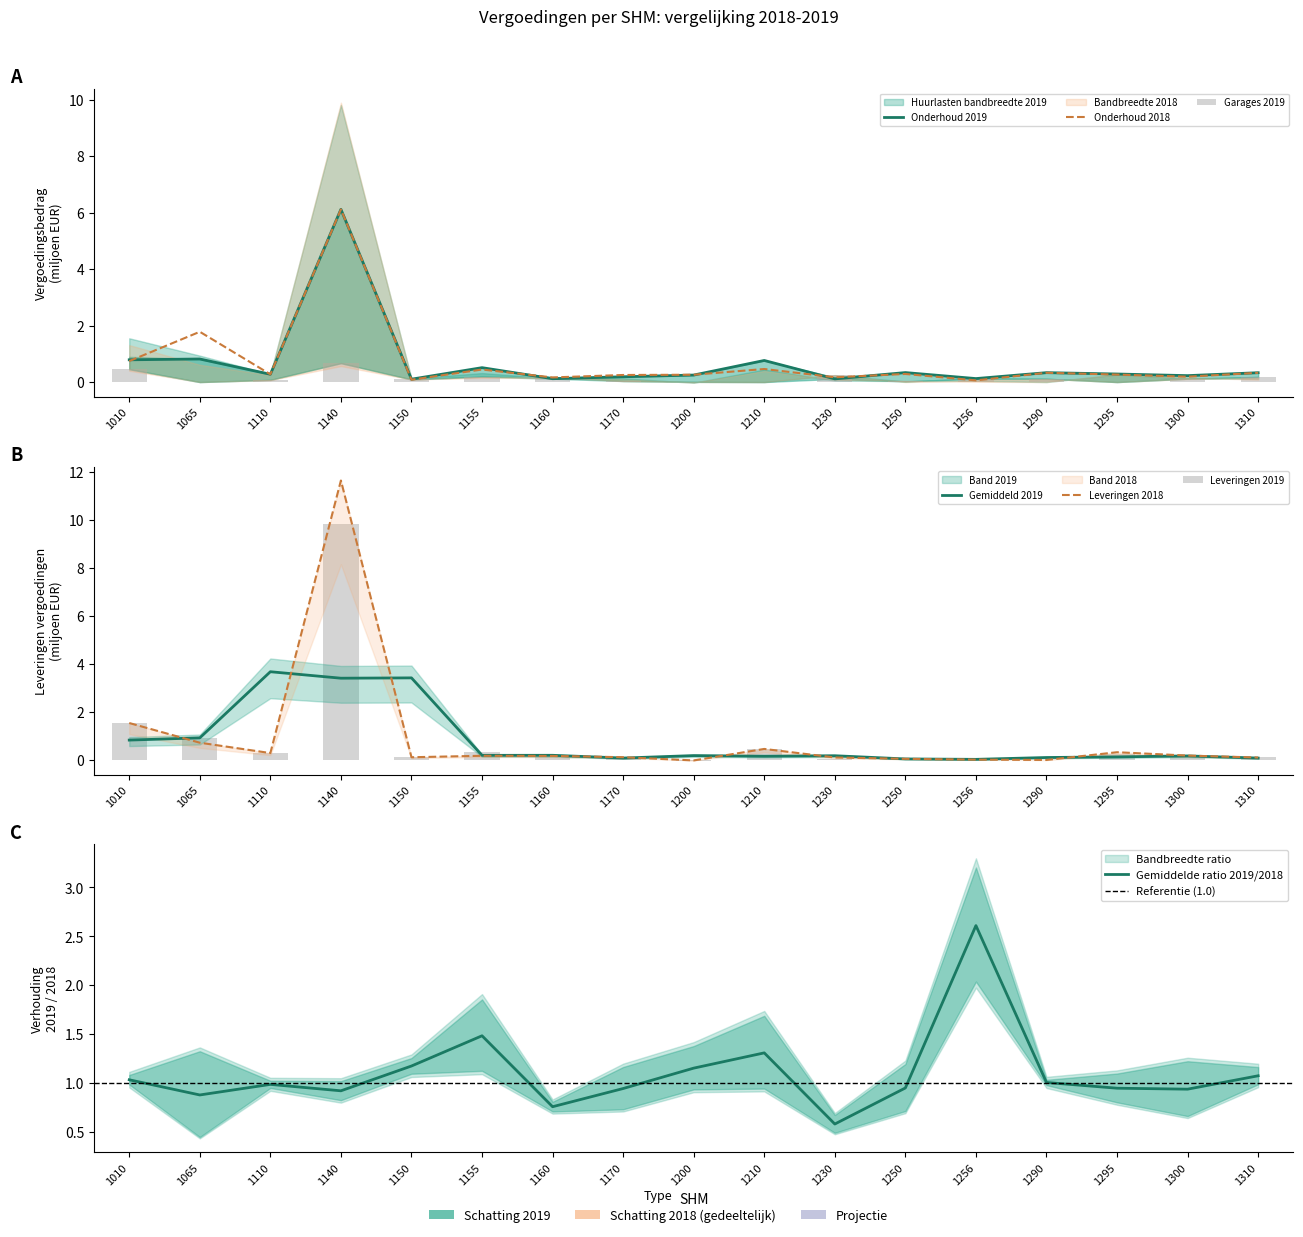

What value does the Garages 2019 series have at 1150?

0.1